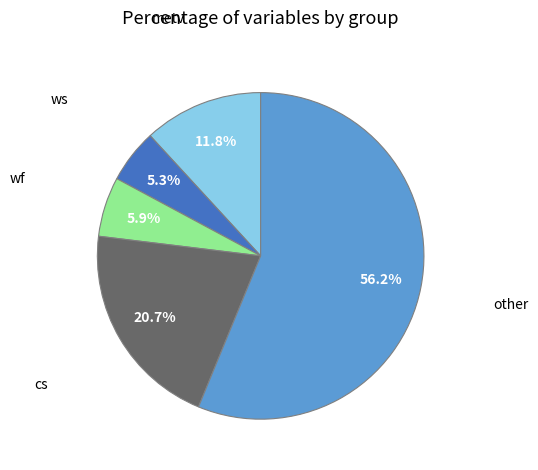

Is there any slice that represents more than half of the pie?

Yes